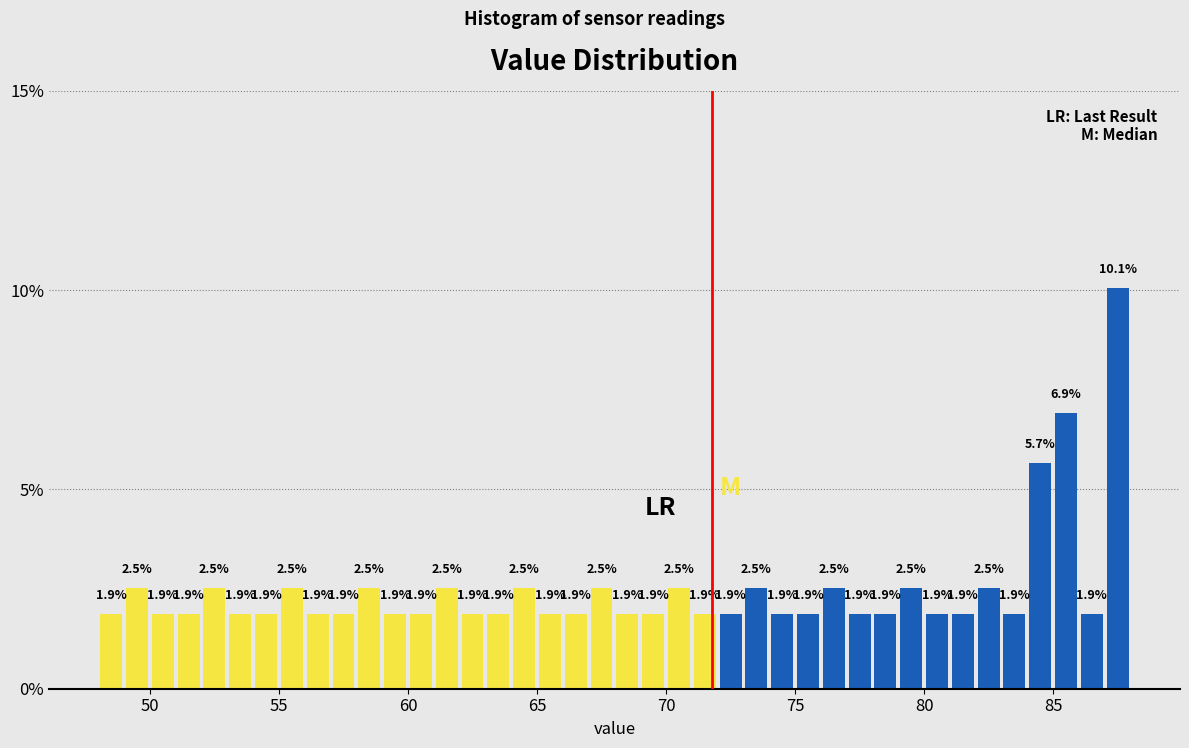

Around what value on the x-axis is the tallest bar? Give the approximate position of its centre, as read against the axis.

87.5